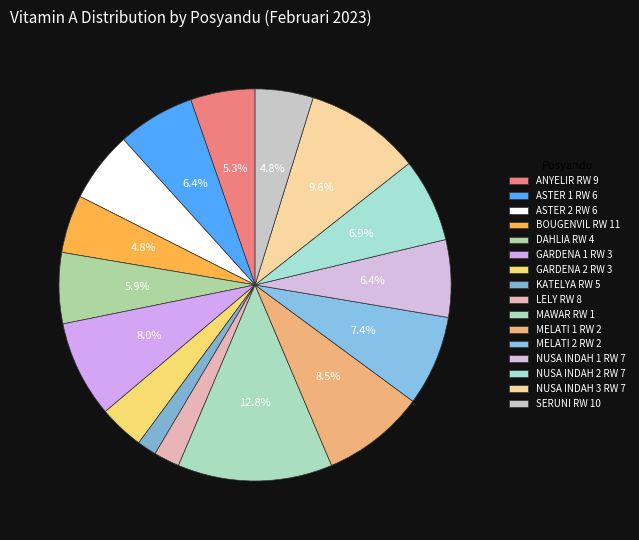

Is there a majority slice in this chart?

No